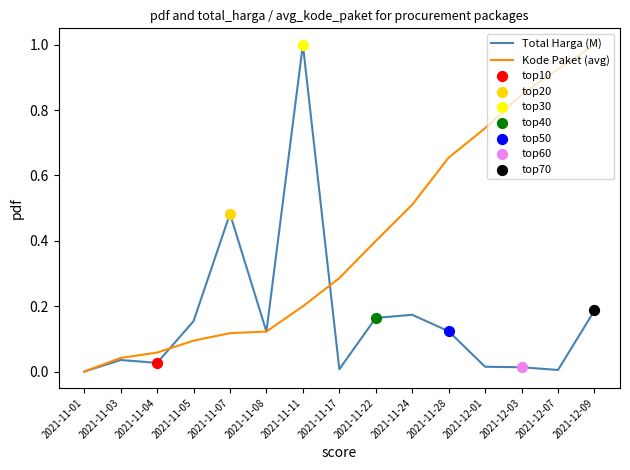

Which series changed the most between 2021-11-08 and 2021-12-07?

Kode Paket (avg)